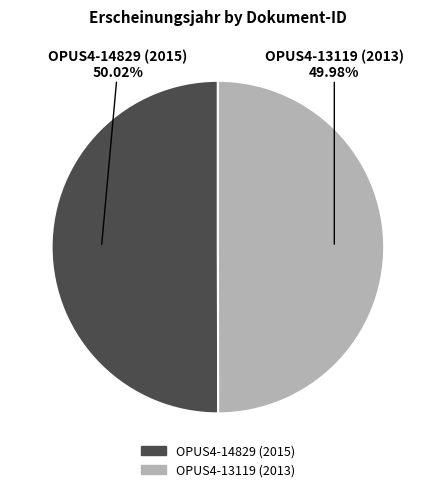

What is the total percentage of OPUS4-14829 (2015) and OPUS4-13119 (2013)?

100.0%